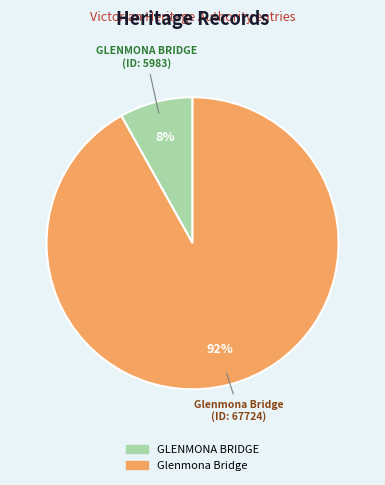

Rank the categories by value from highest to lowest.

Glenmona Bridge, GLENMONA BRIDGE